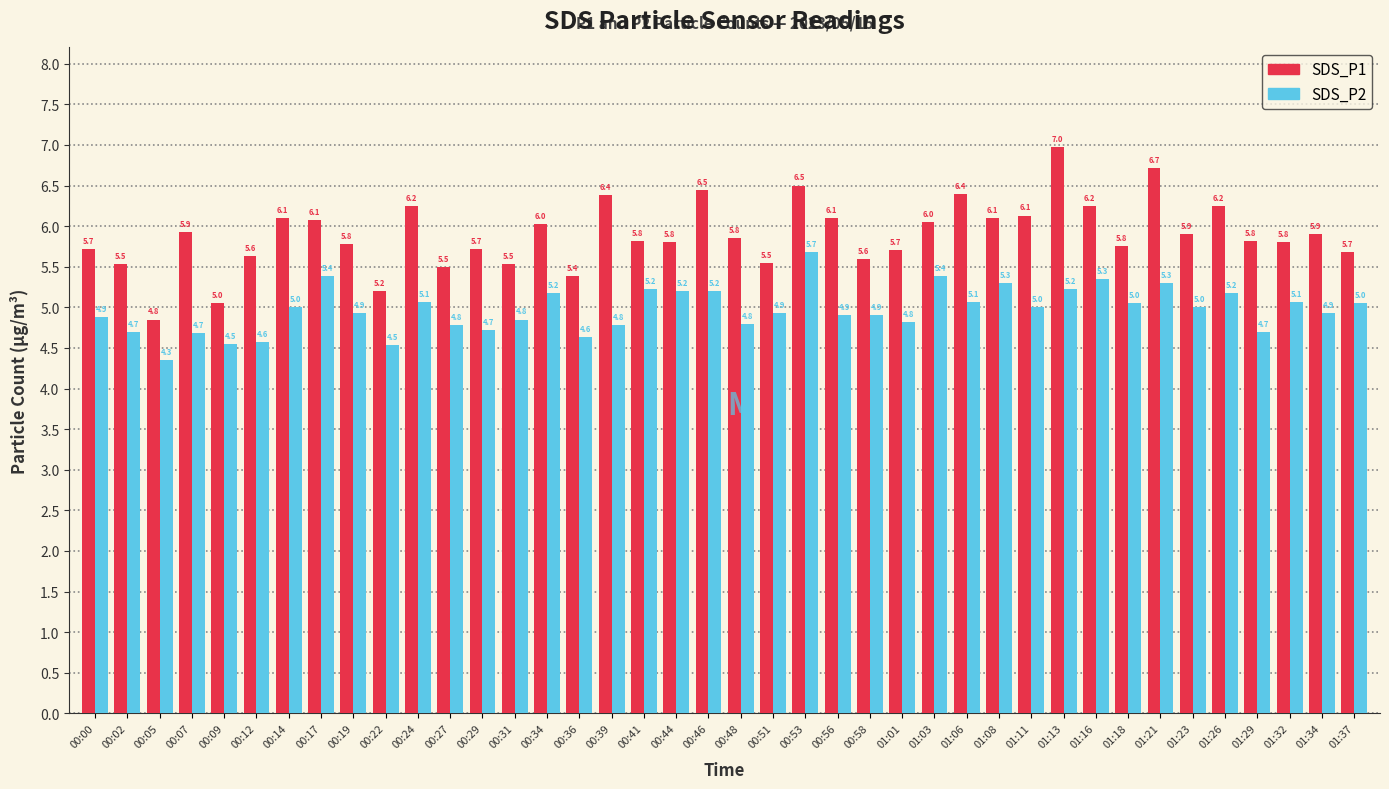

What is the total value across all series at 00:24?

11.3